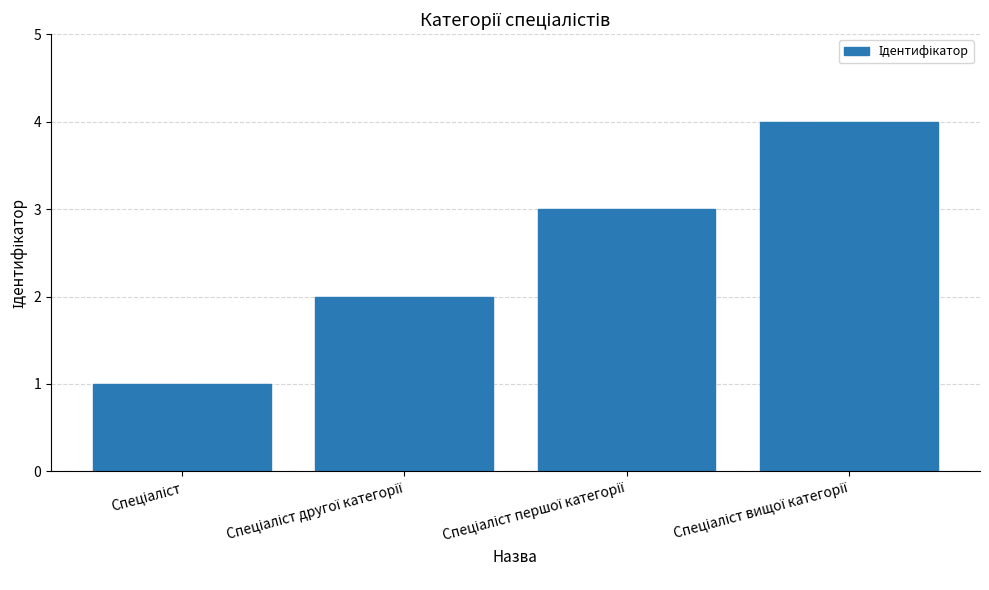

How many values are below 3?

2